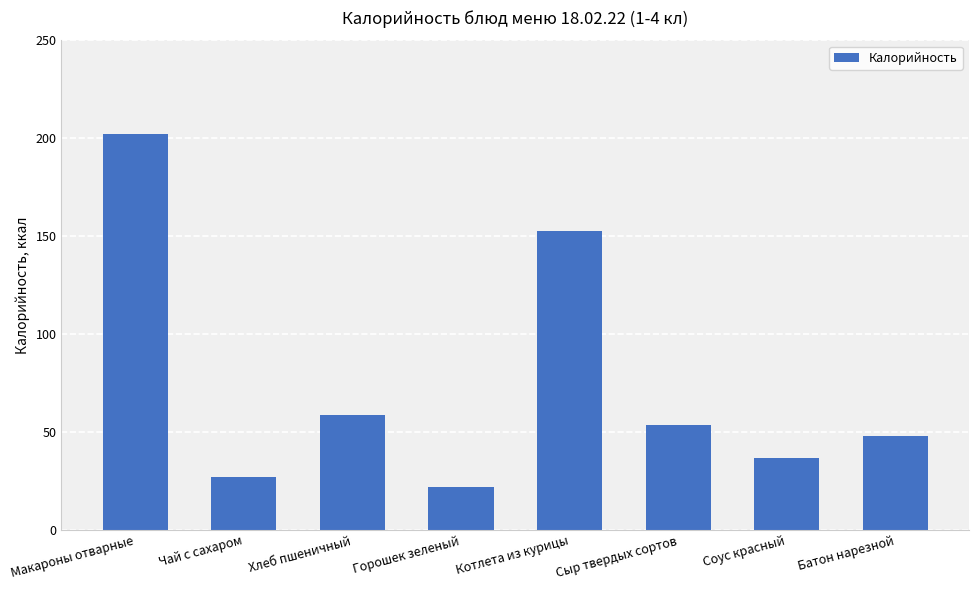

True or false: the data shows 202.0 at Макароны отварные.

True